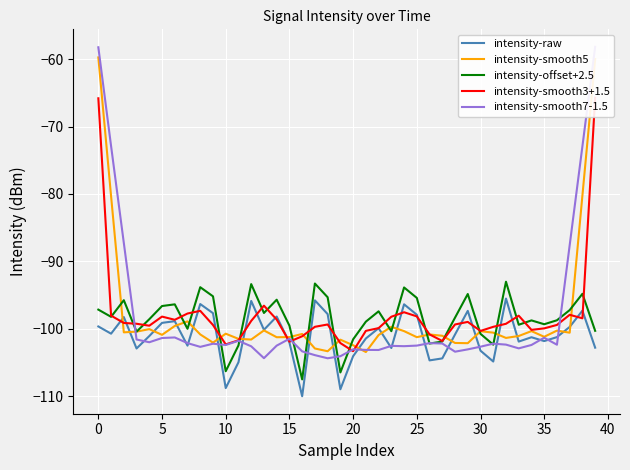

True or false: intensity-offset+2.5 and intensity-raw cross at least once.

False